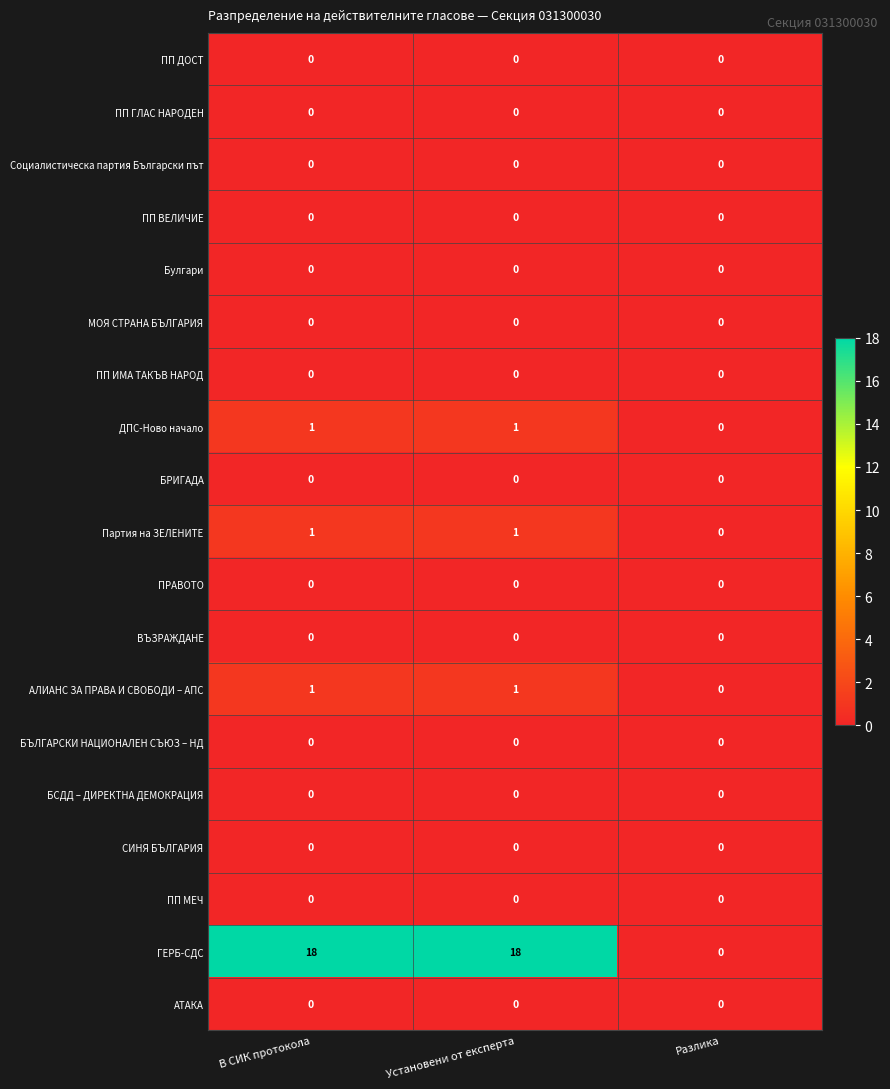

At how many categories does at least one series exceed 6?

2